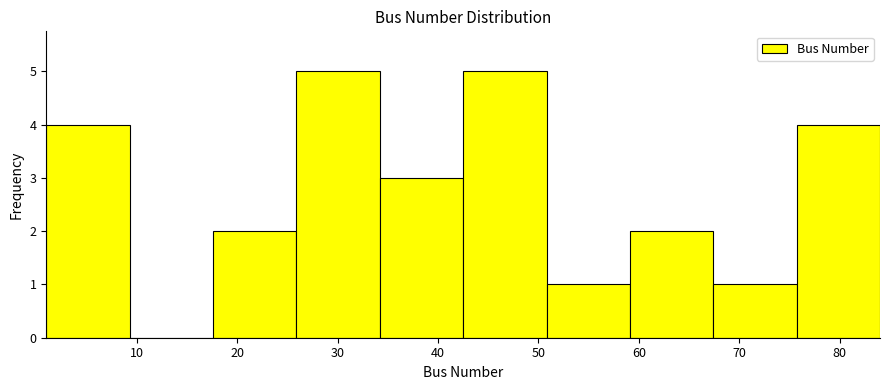

What is the height of the bar covering 34.2 to 42.5 on the x-axis? Neither the bar edges nor the heights are printed on the chart, so give them approximately, as read against the axes.

3